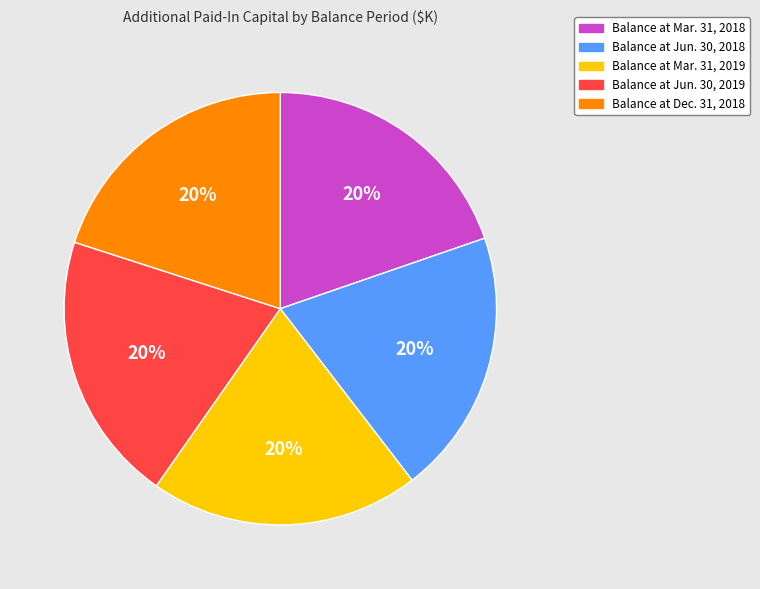

To the nearest percent, what portion does Balance at Dec. 31, 2018 represent?

20%